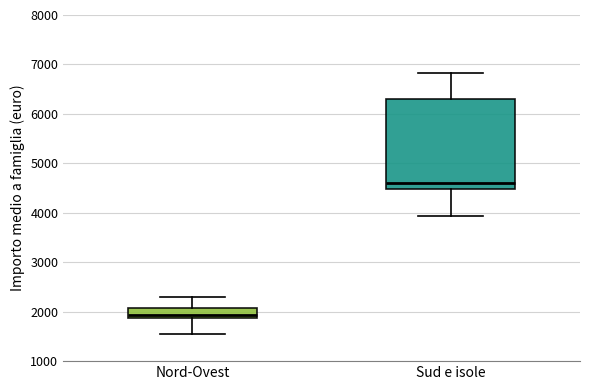

Reading left to right, read every box against the y-axis: the position of its median line, the range the box covers, and the ends of its whiskers. The values are not printed on the chart, so give them approximately, as read against the axis.

Nord-Ovest: median 1900 (just above the box's lower edge), box 1900 to 2100, whiskers 1600 to 2300
Sud e isole: median 4600, box 4500 to 6300, whiskers 3900 to 6800